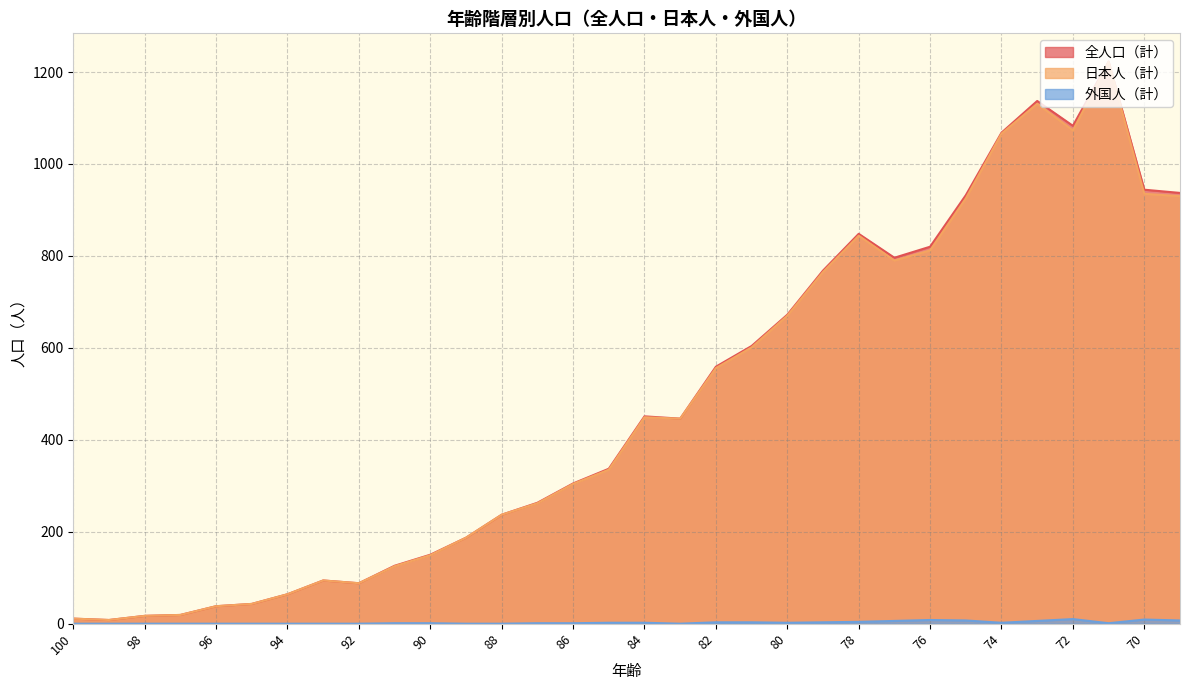

At which category does 全人口（計） reach its first local peak?

93